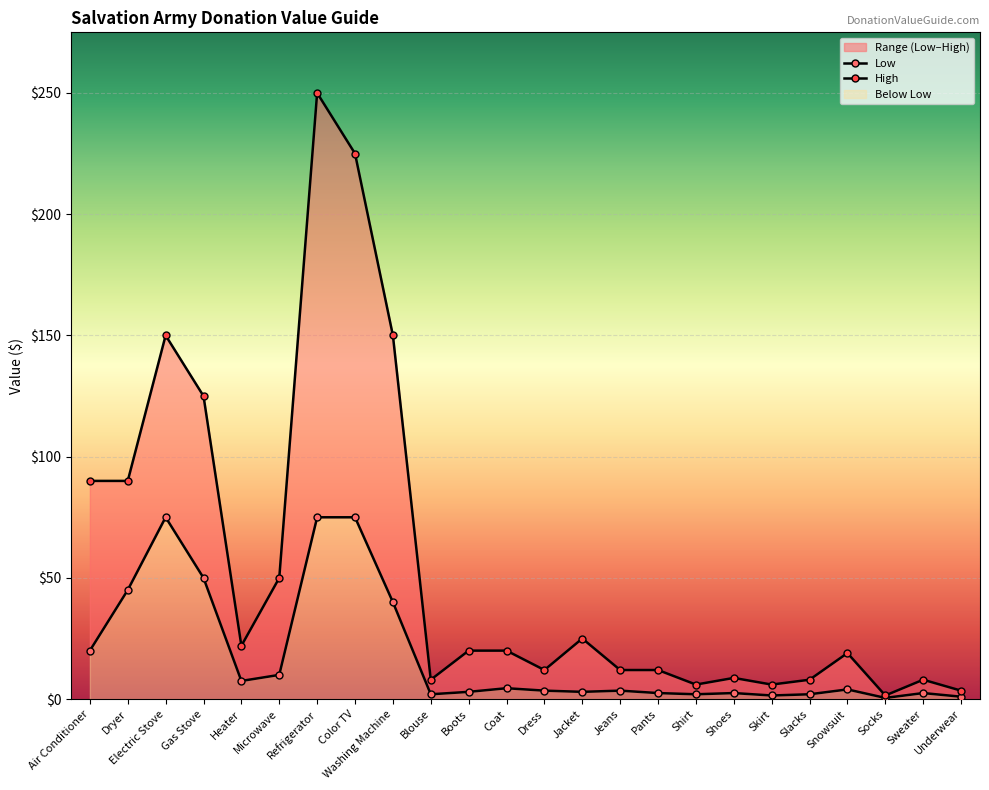

What is the lowest value of the Low series?

0.5